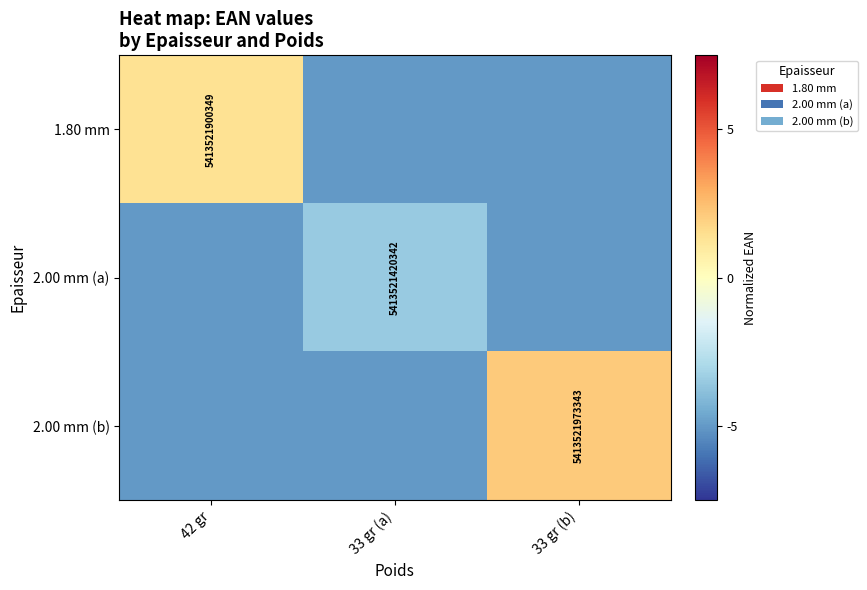

At which category does the chart reach its minimum across all series?

33 gr (a)